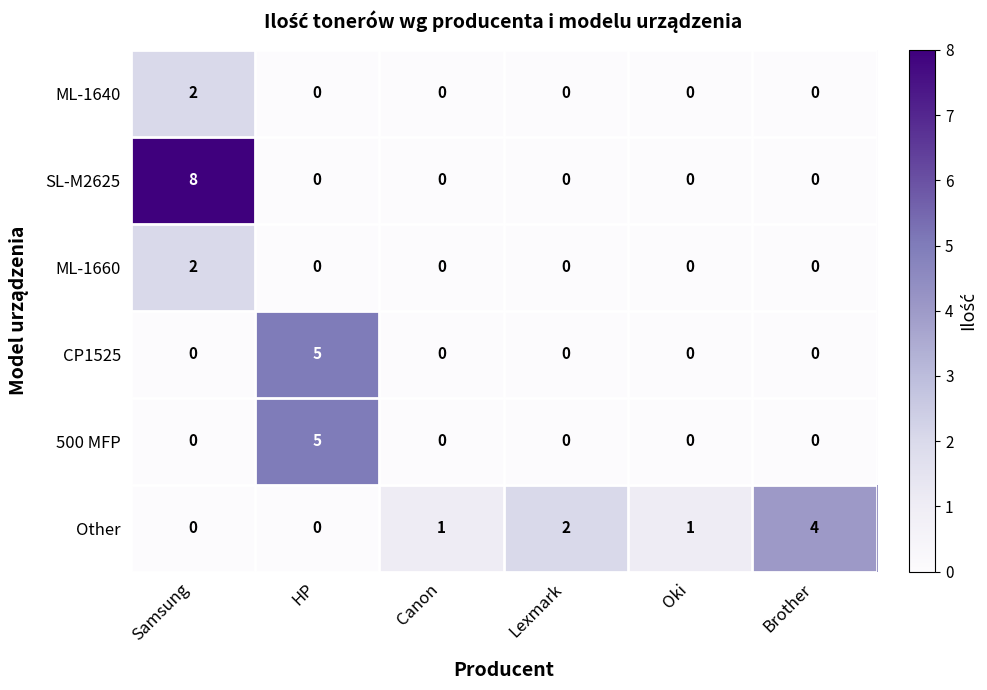

Which category has the highest value across all series?

Samsung